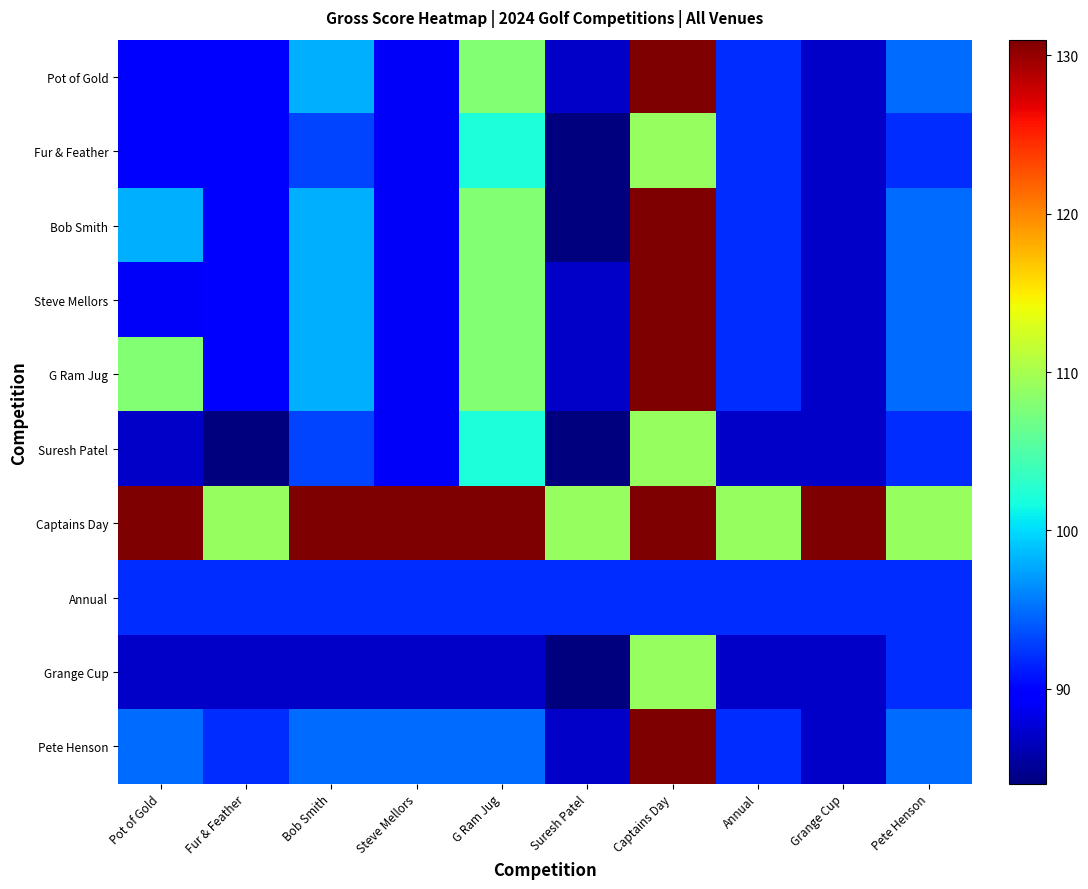

Reading right to left, transcribe all the data shown in this chart.

Pot of Gold: Pete Henson=95	Grange Cup=87	Annual=92	Captains Day=131	Suresh Patel=87	G Ram Jug=108	Steve Mellors=89	Bob Smith=98	Fur & Feather=90	Pot of Gold=90
Fur & Feather: Pete Henson=92	Grange Cup=87	Annual=92	Captains Day=109	Suresh Patel=84	G Ram Jug=102	Steve Mellors=89	Bob Smith=93	Fur & Feather=90	Pot of Gold=90
Bob Smith: Pete Henson=95	Grange Cup=87	Annual=92	Captains Day=131	Suresh Patel=84	G Ram Jug=108	Steve Mellors=89	Bob Smith=98	Fur & Feather=90	Pot of Gold=98
Steve Mellors: Pete Henson=95	Grange Cup=87	Annual=92	Captains Day=131	Suresh Patel=87	G Ram Jug=108	Steve Mellors=89	Bob Smith=98	Fur & Feather=90	Pot of Gold=89
G Ram Jug: Pete Henson=95	Grange Cup=87	Annual=92	Captains Day=131	Suresh Patel=87	G Ram Jug=108	Steve Mellors=89	Bob Smith=98	Fur & Feather=90	Pot of Gold=108
Suresh Patel: Pete Henson=92	Grange Cup=87	Annual=87	Captains Day=109	Suresh Patel=84	G Ram Jug=102	Steve Mellors=89	Bob Smith=93	Fur & Feather=84	Pot of Gold=87
Captains Day: Pete Henson=109	Grange Cup=131	Annual=109	Captains Day=131	Suresh Patel=109	G Ram Jug=131	Steve Mellors=131	Bob Smith=131	Fur & Feather=109	Pot of Gold=131
Annual: Pete Henson=92	Grange Cup=92	Annual=92	Captains Day=92	Suresh Patel=92	G Ram Jug=92	Steve Mellors=92	Bob Smith=92	Fur & Feather=92	Pot of Gold=92
Grange Cup: Pete Henson=92	Grange Cup=87	Annual=87	Captains Day=109	Suresh Patel=84	G Ram Jug=87	Steve Mellors=87	Bob Smith=87	Fur & Feather=87	Pot of Gold=87
Pete Henson: Pete Henson=95	Grange Cup=87	Annual=92	Captains Day=131	Suresh Patel=87	G Ram Jug=95	Steve Mellors=95	Bob Smith=95	Fur & Feather=92	Pot of Gold=95